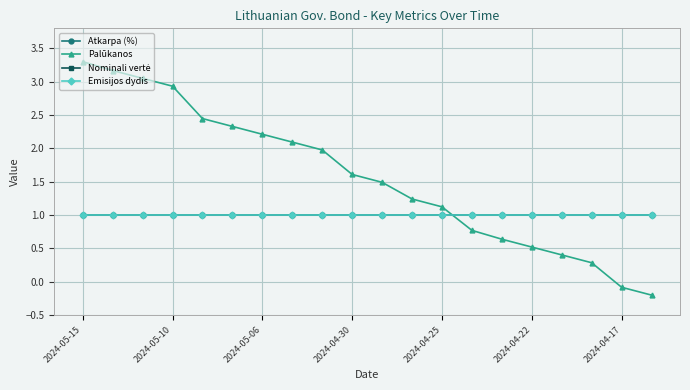

Does the chart have visible grid lines?

Yes